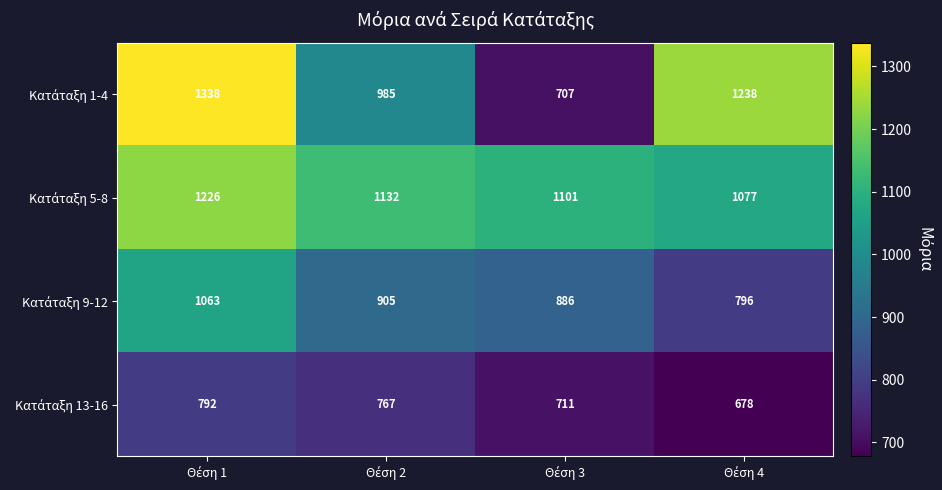

What is the minimum value shown in the chart?

678